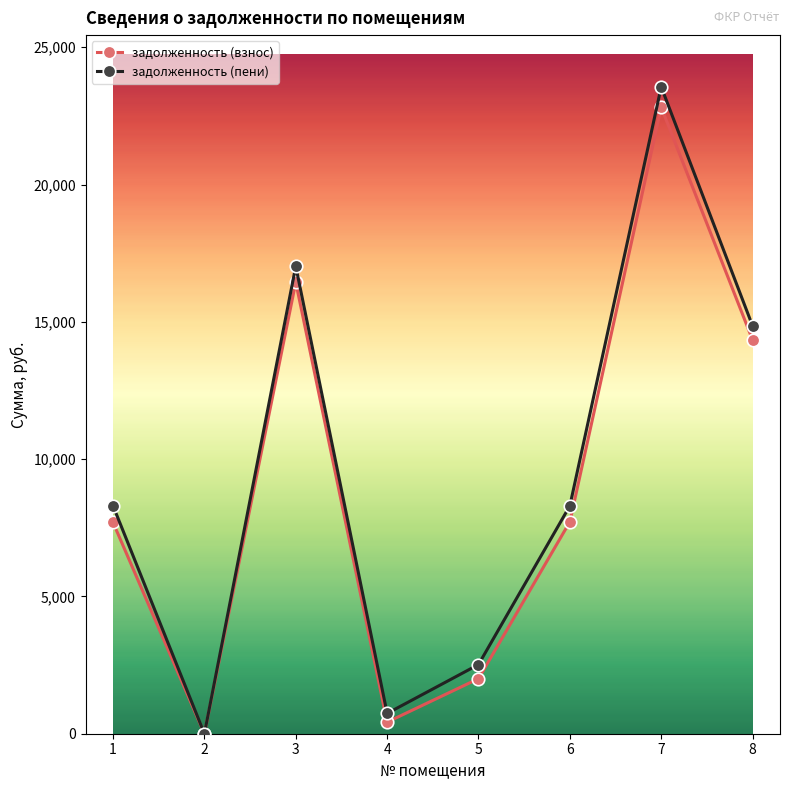

Which series has the largest range (max minus min)?

задолженность (пени)